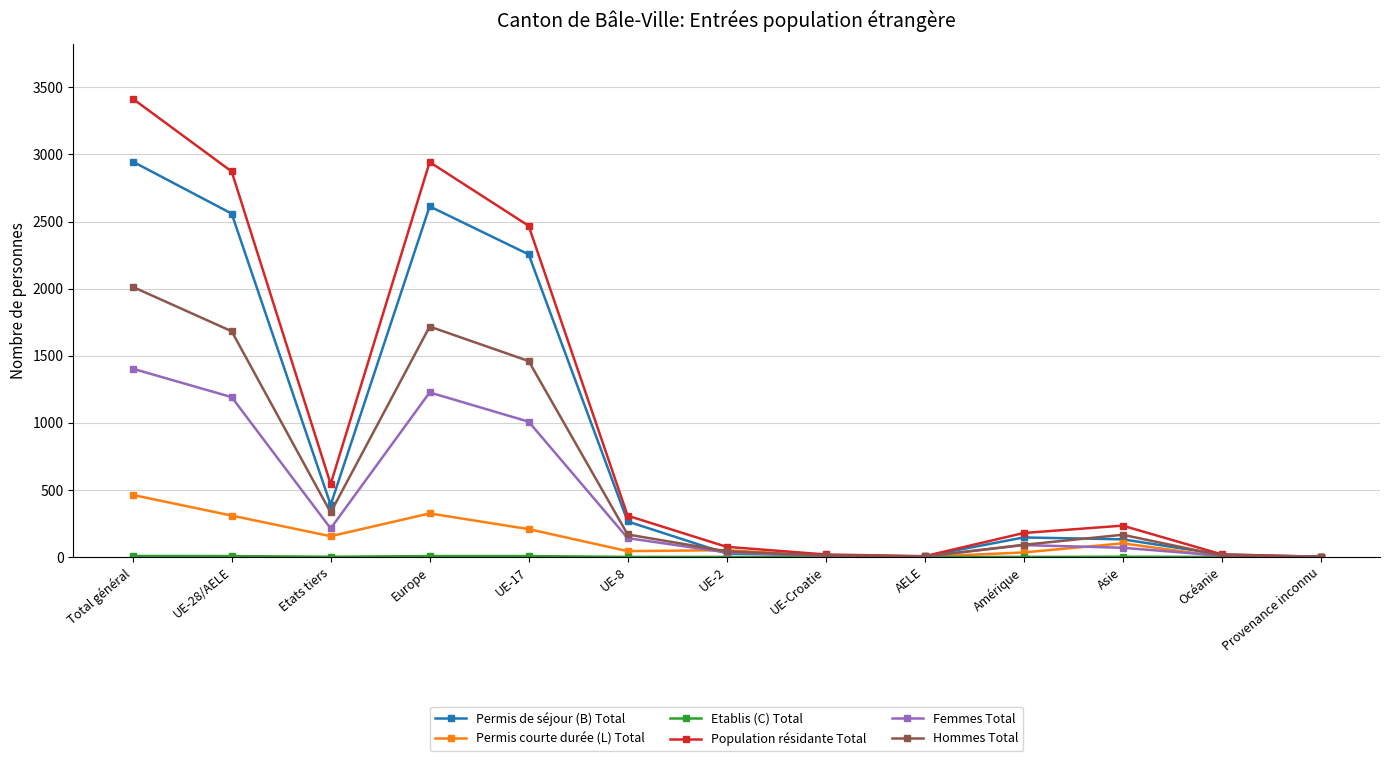

What is the value of the Femmes Total point at the 2nd from the left?

1191